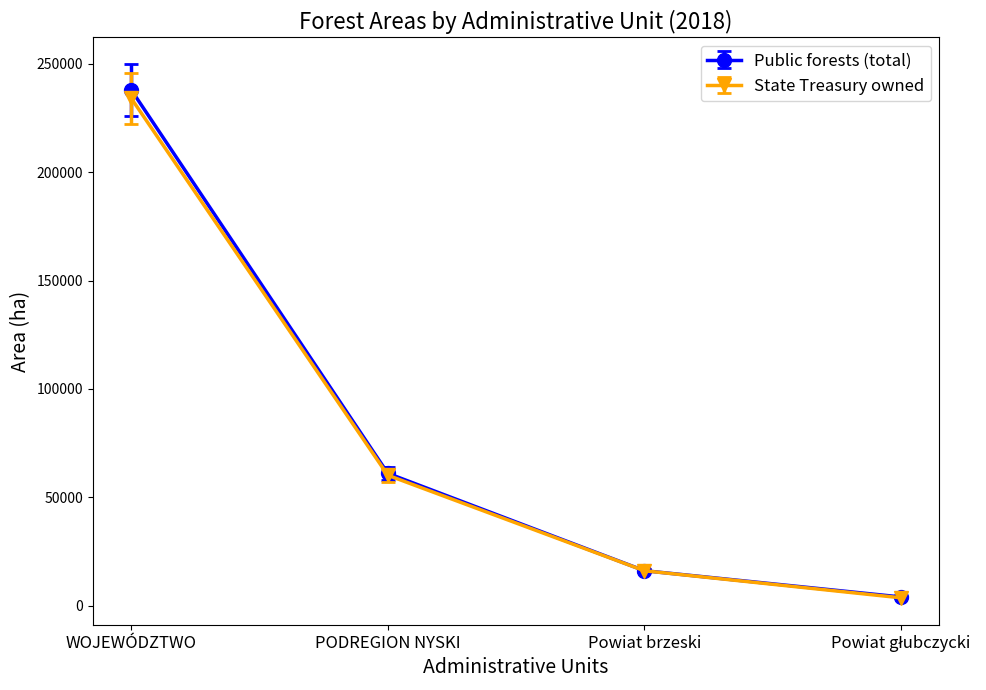

What is the highest value of the State Treasury owned series?

234090